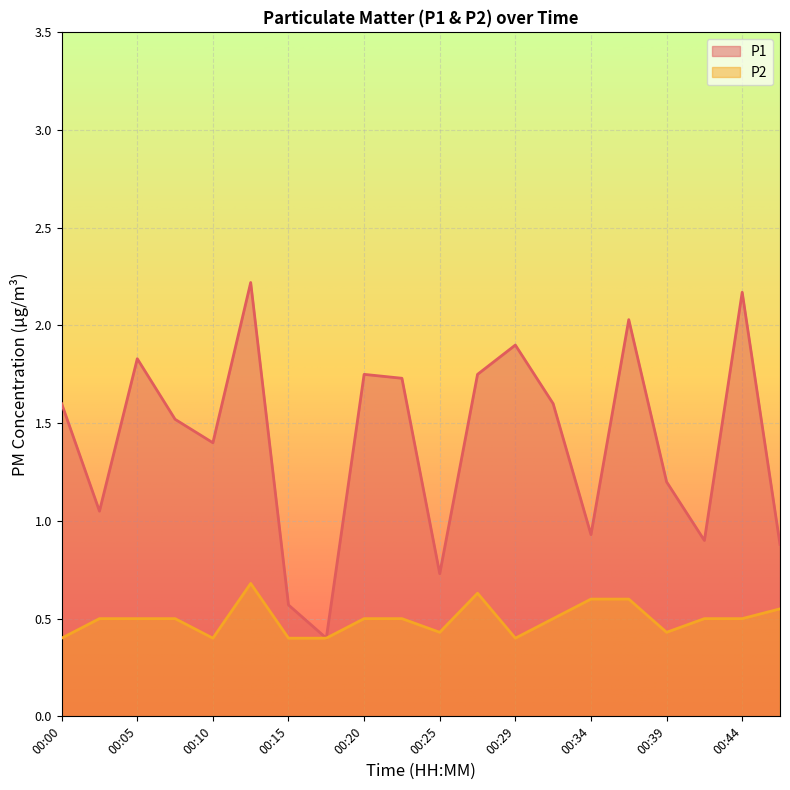

How many interior local valleys does the P1 series have?

6